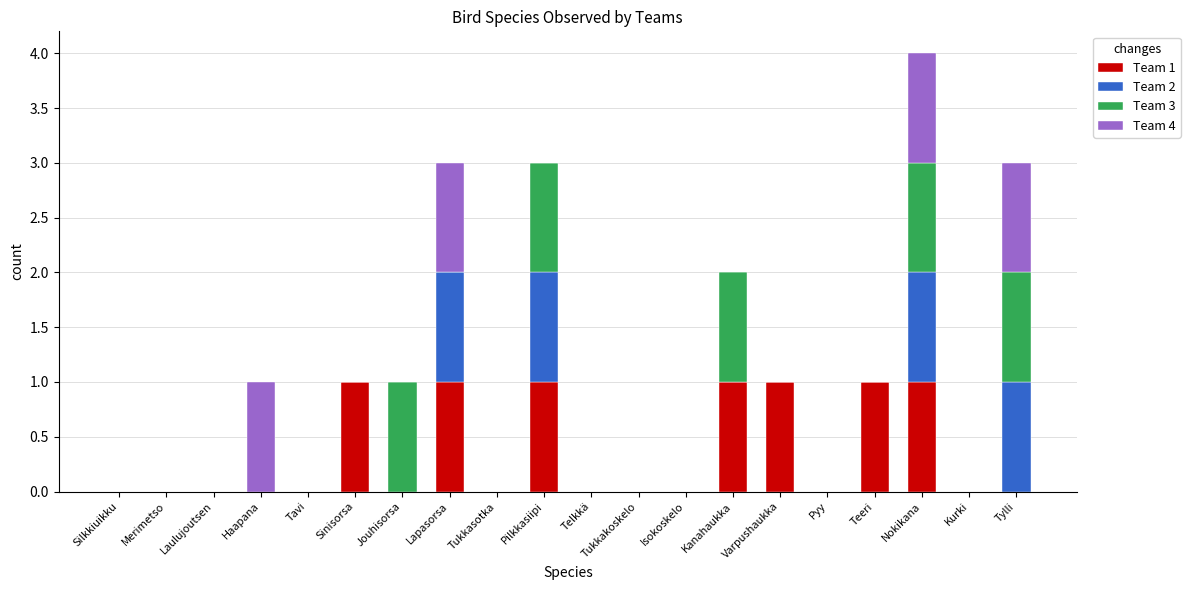

Are the bars horizontal?

No